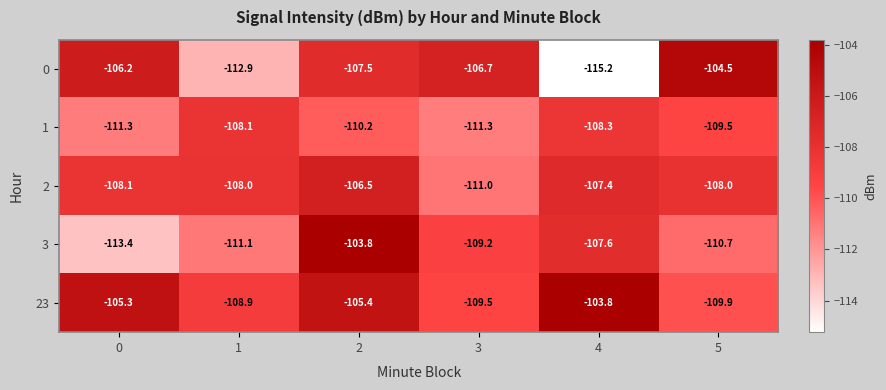

Where is 1 nearest to the value -109?

5